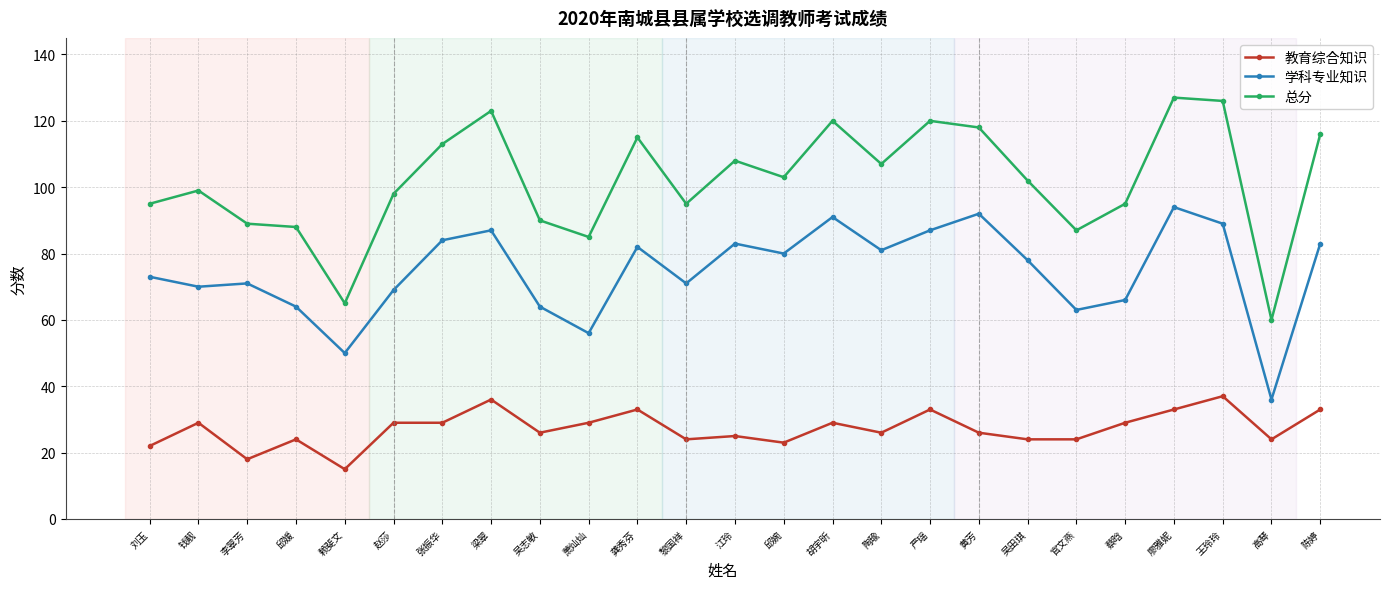

How many data points in 学科专业知识 are less than 78?

12